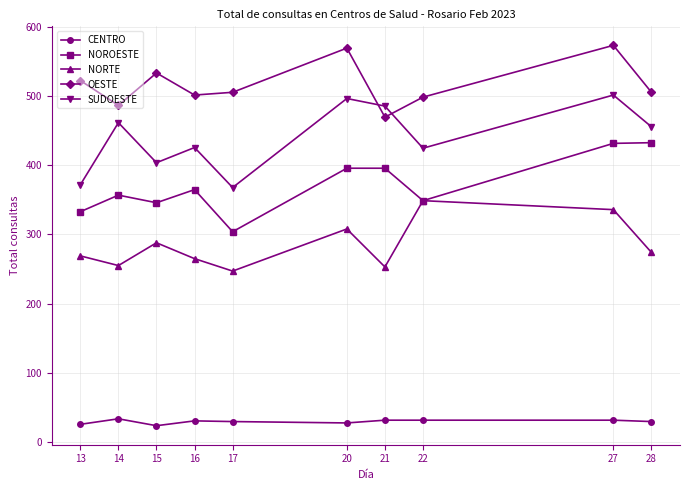

At which label is NORTE closest to 298?

15